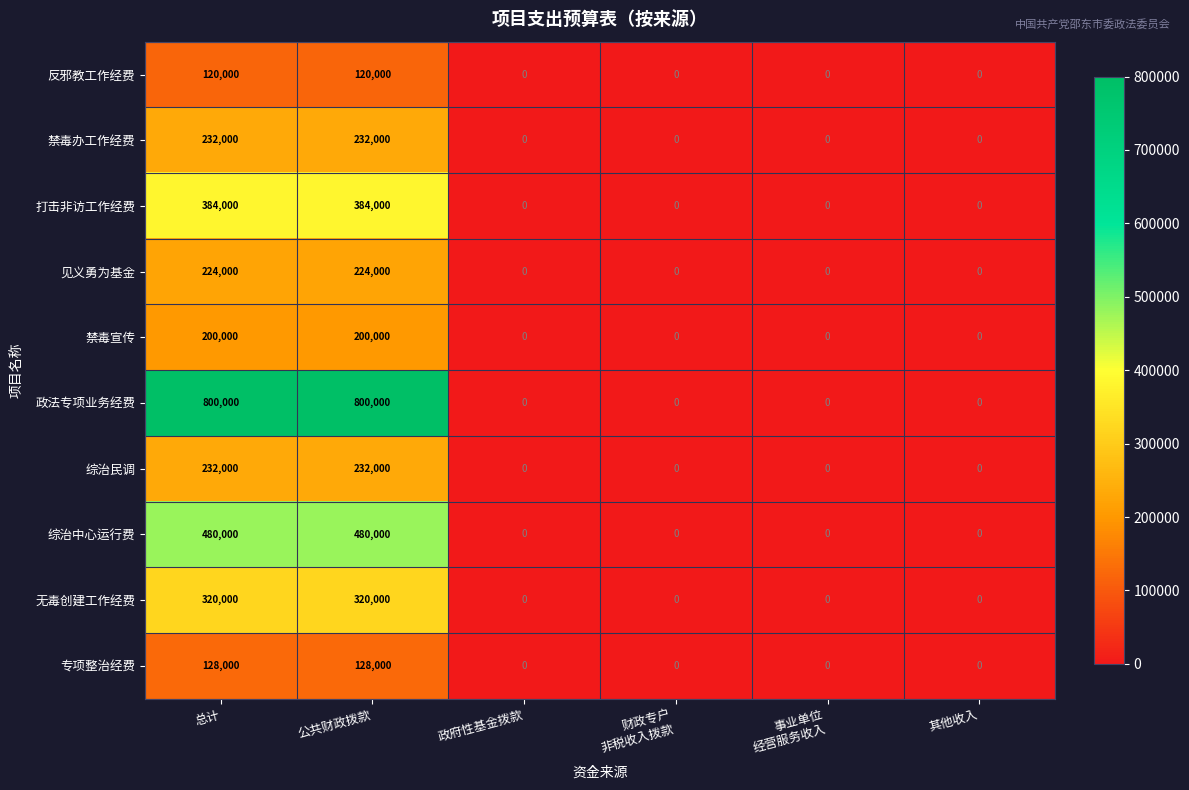

What is the sum of all 综治民调 values?

464000